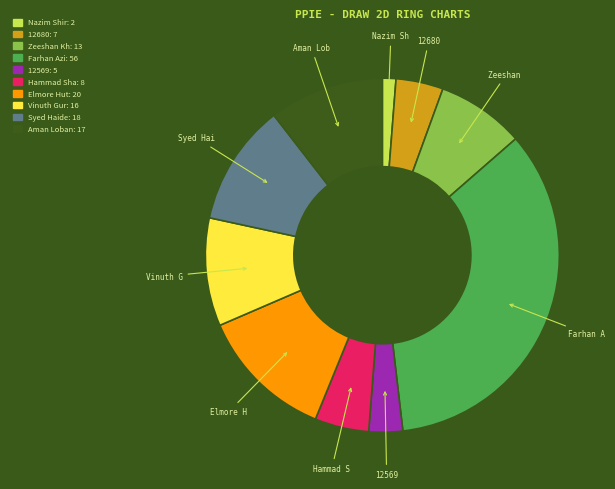

Is there any slice that represents more than half of the pie?

No